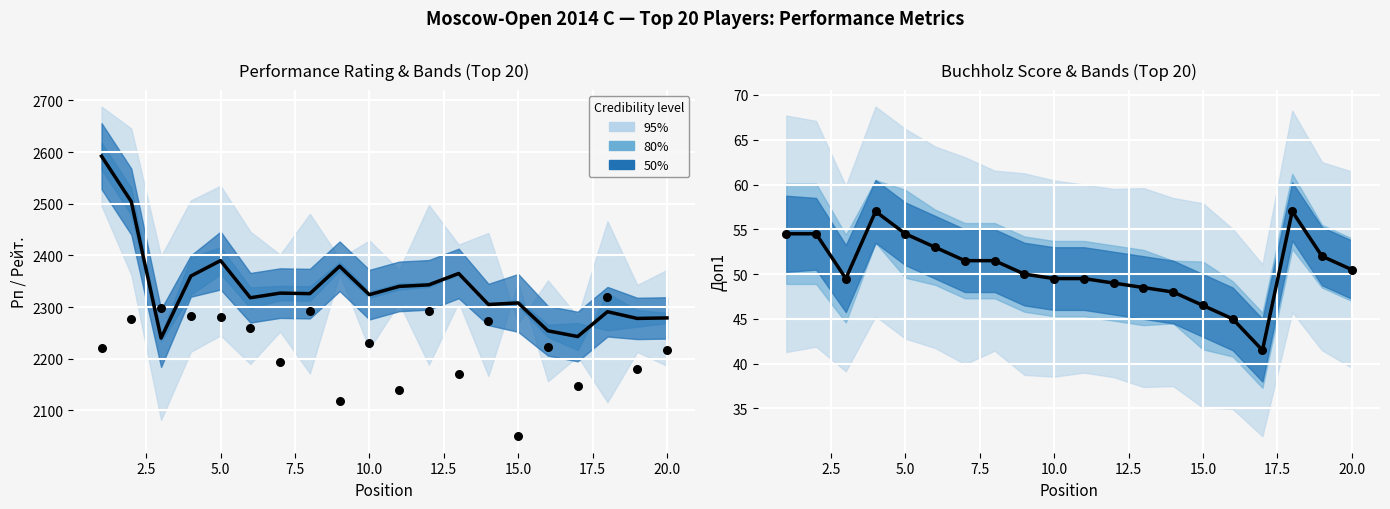

At how many categories does at least one series exceed 1283?

20